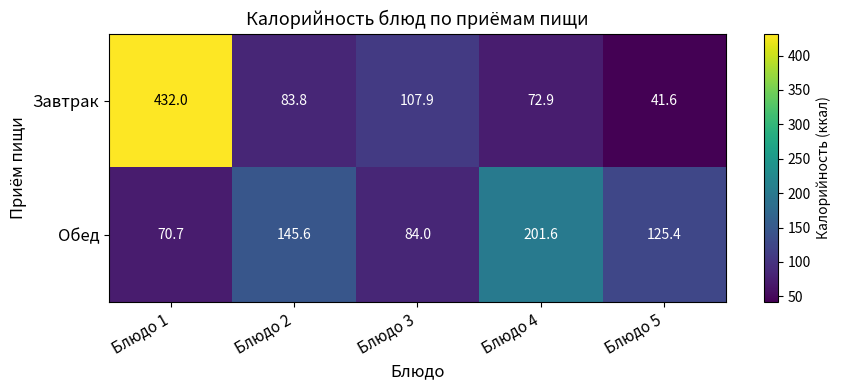

How many categories are shown in the chart?

5